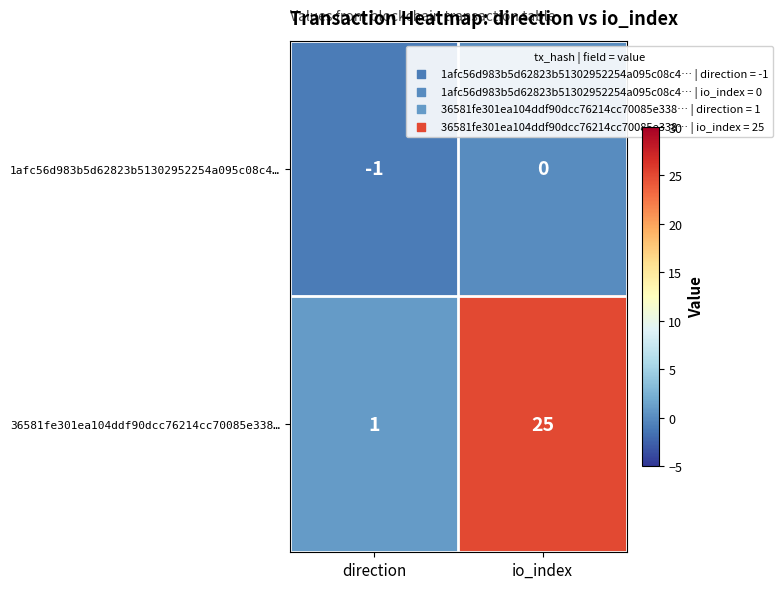

How many data points in 36581fe301ea104ddf90dcc76214cc70085e338… are less than 25?

1